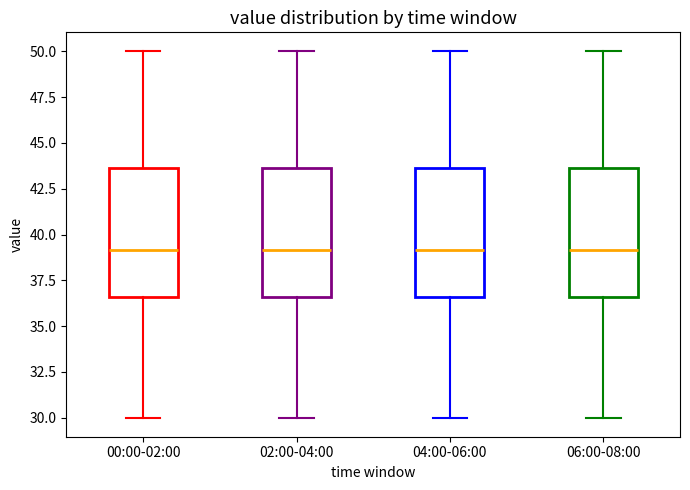

Where is the lower edge of the box for 00:00-02:00 on the y-axis? The values are not printed on the chart, so give them approximately, as read against the axis.

36.5